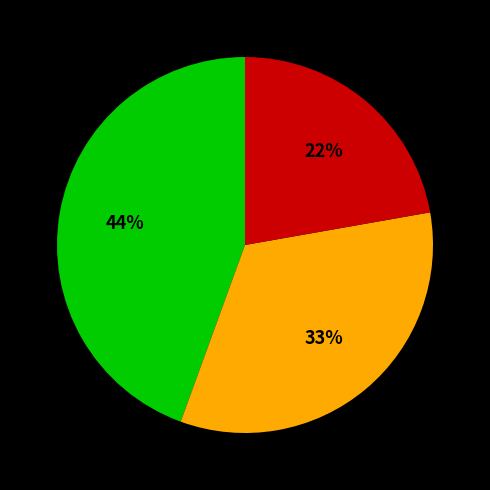

Does any single category account for the majority?

No